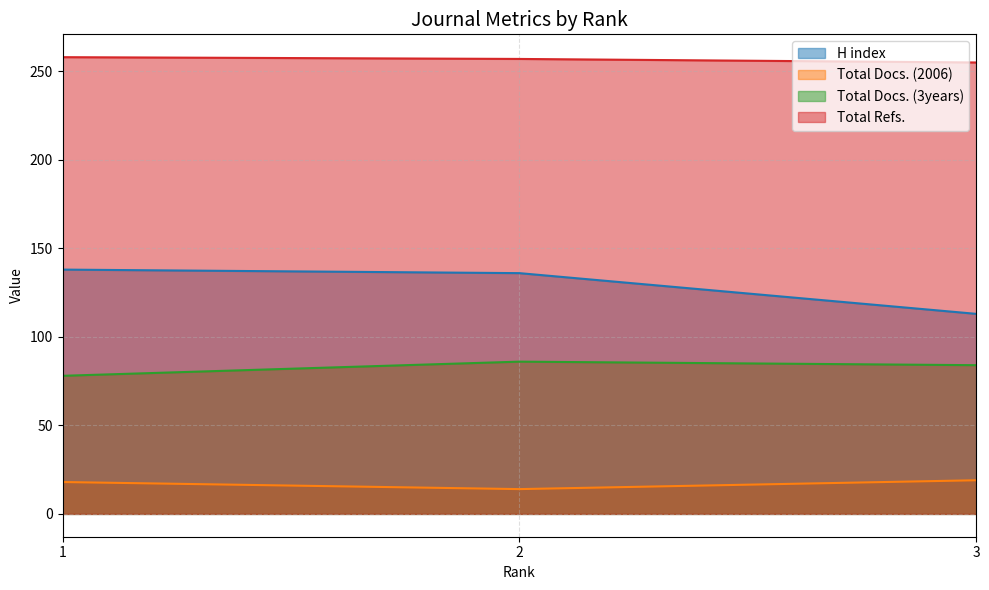

Is it true that Total Docs. (2006) equals 31 at 3?

False